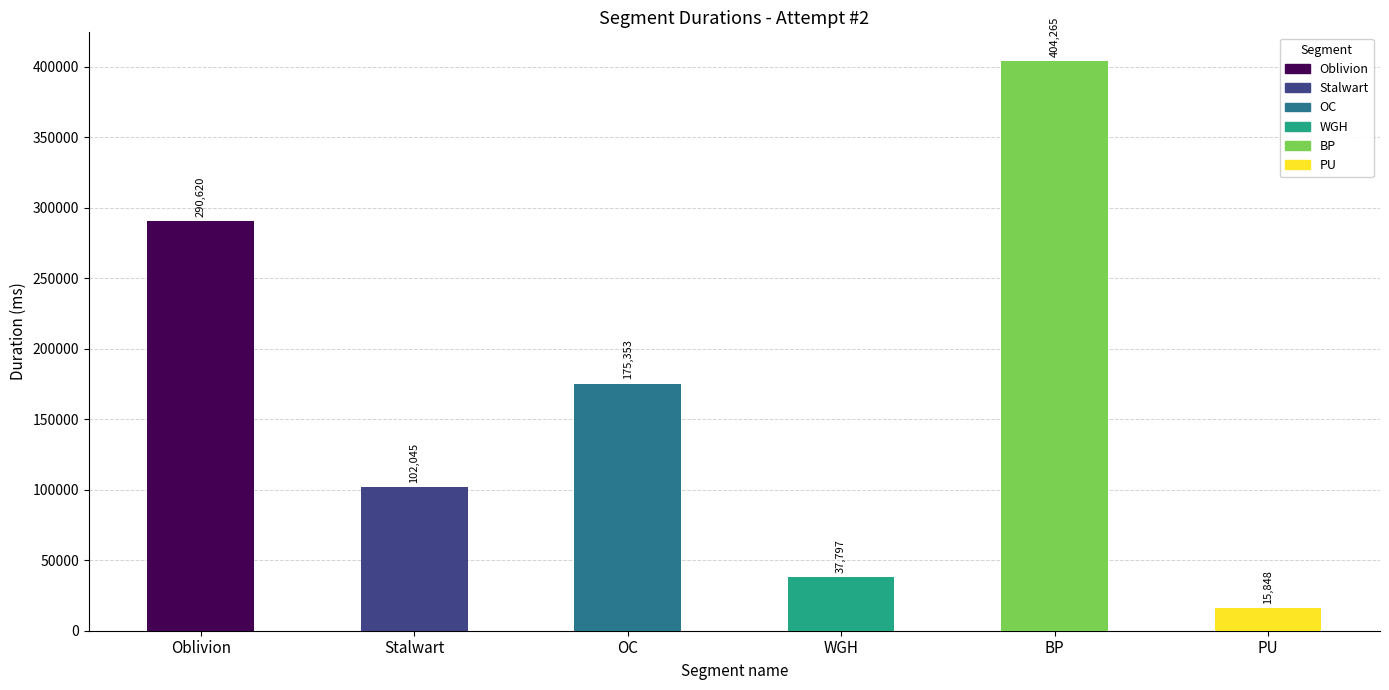

Which category has the lowest value across all series?

PU